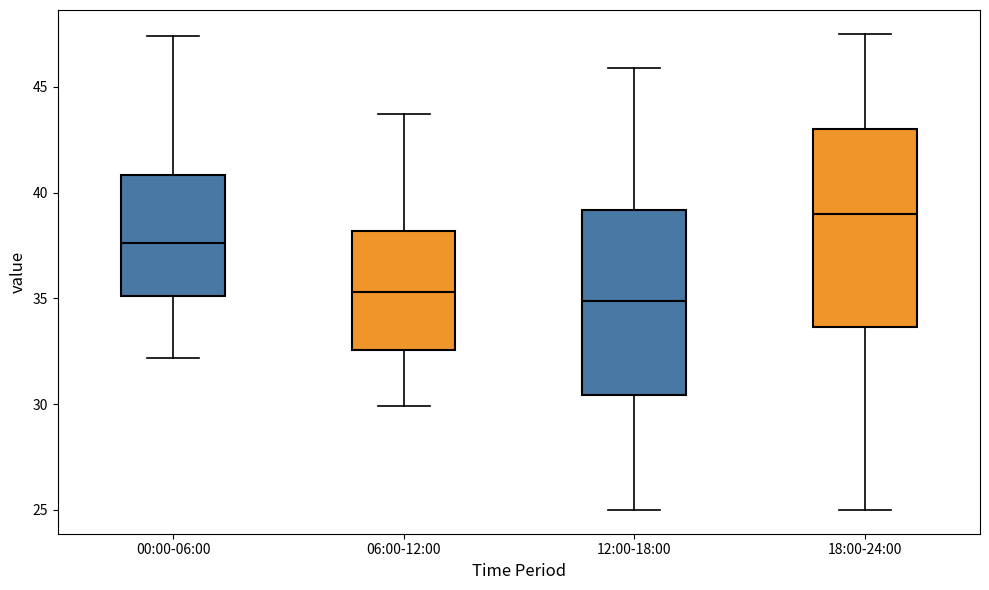

Reading left to right, transcribe this box plot: for each box, give where its median line is, the range the box spans, and where its two whiskers end, as read against the y-axis. The values are not printed on the chart, so give them approximately, as read against the axis.

00:00-06:00: median 37.5, box 35.0 to 41.0, whiskers 32.0 to 47.5
06:00-12:00: median 35.5, box 32.5 to 38.0, whiskers 30.0 to 43.5
12:00-18:00: median 35.0, box 30.5 to 39.0, whiskers 25.0 to 46.0
18:00-24:00: median 39.0, box 33.5 to 43.0, whiskers 25.0 to 47.5